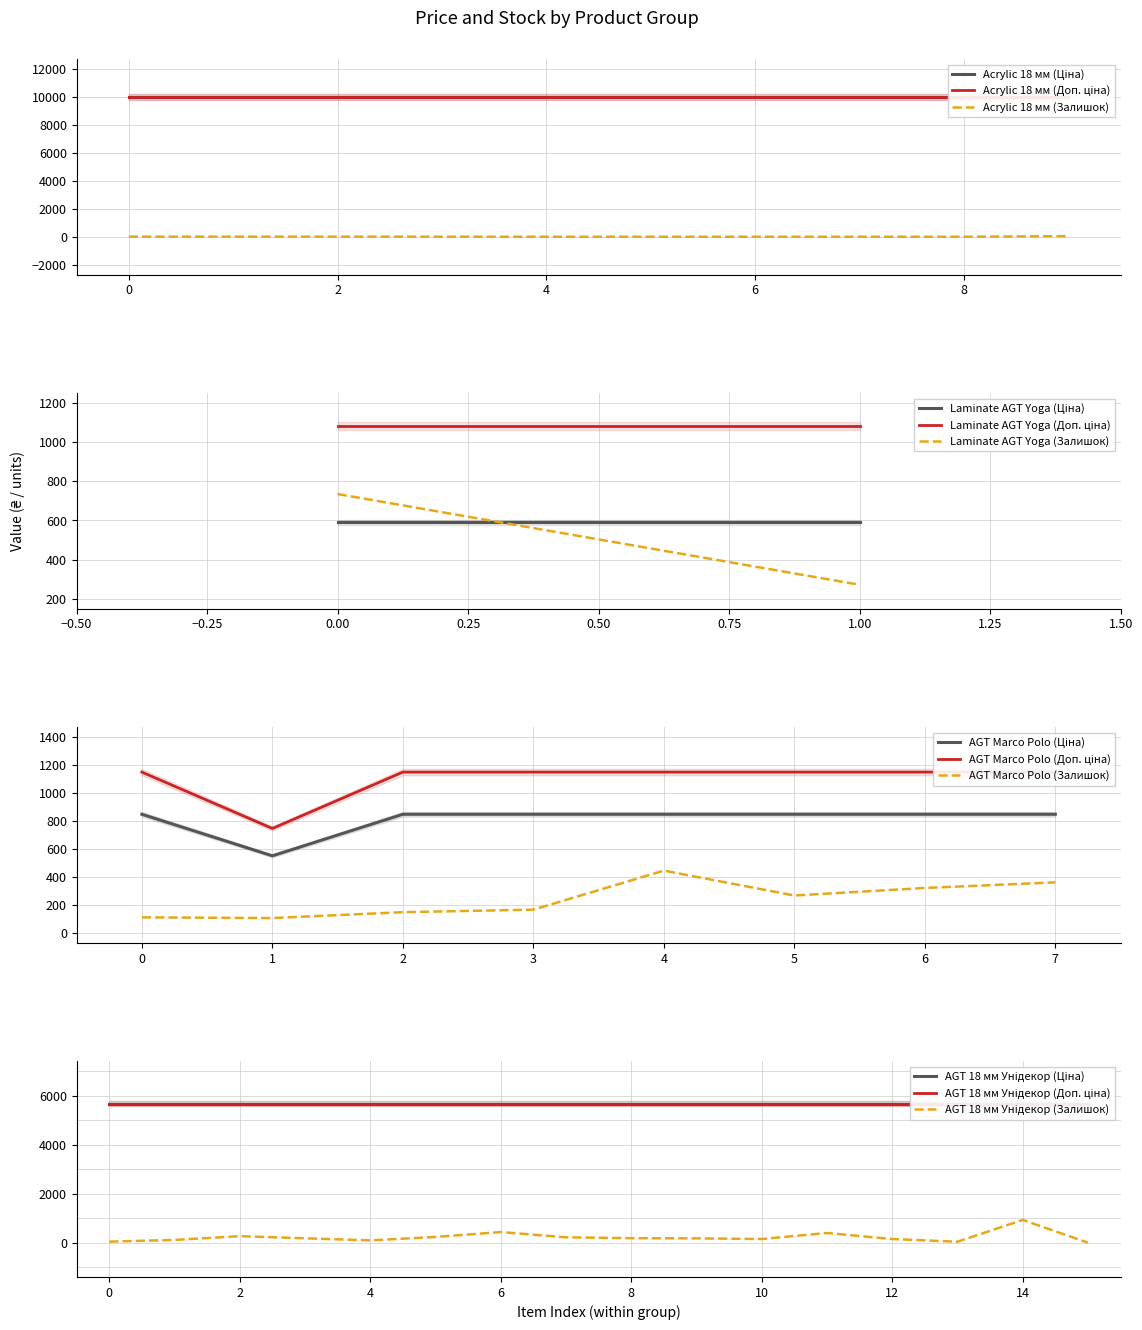

What is the lowest value of the AGT Marco Polo (Залишок) series?

107.0